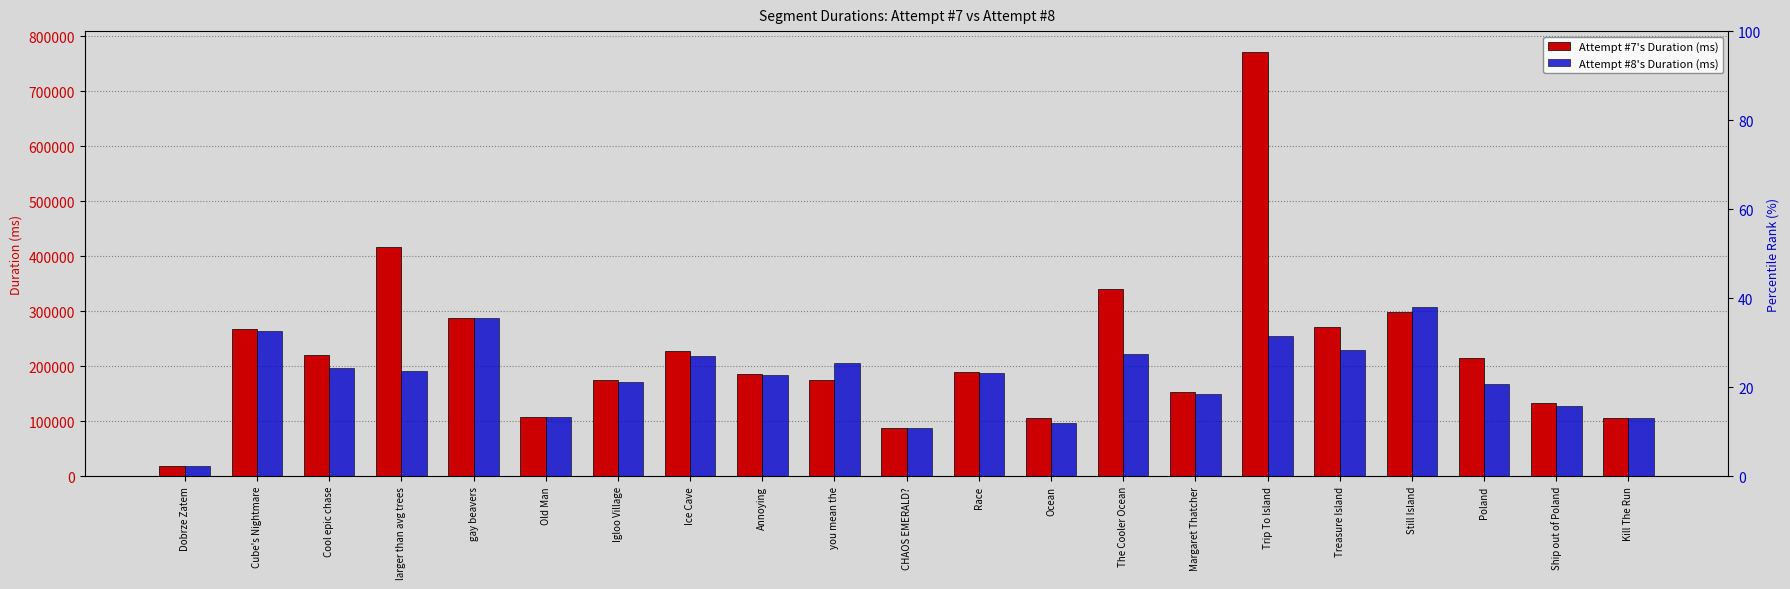

The Attempt #8's Duration (ms) series shows 464975 at Cube's Nightmare. True or false?

False